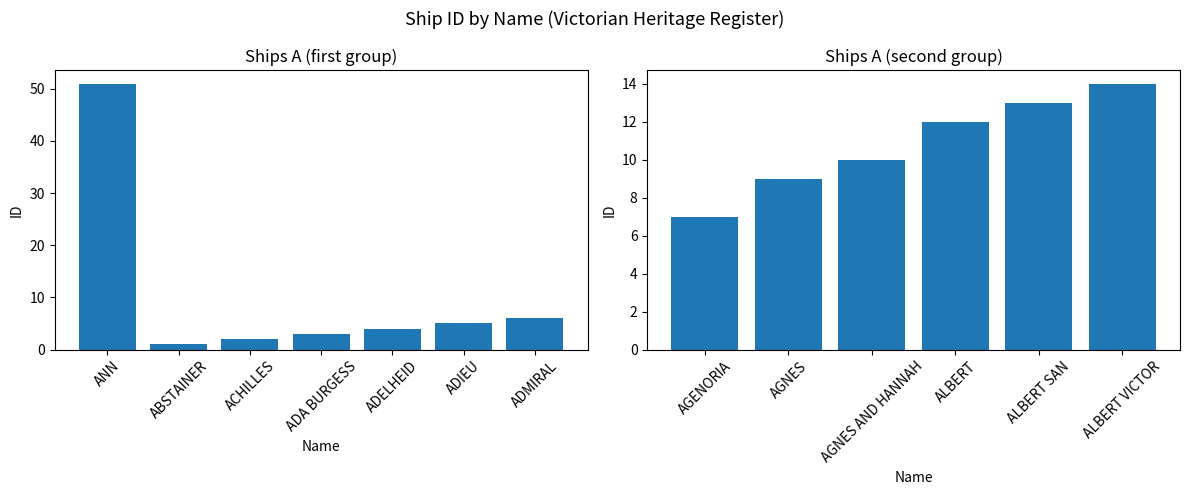

True or false: the data shows 14 at ALBERT VICTOR.

True